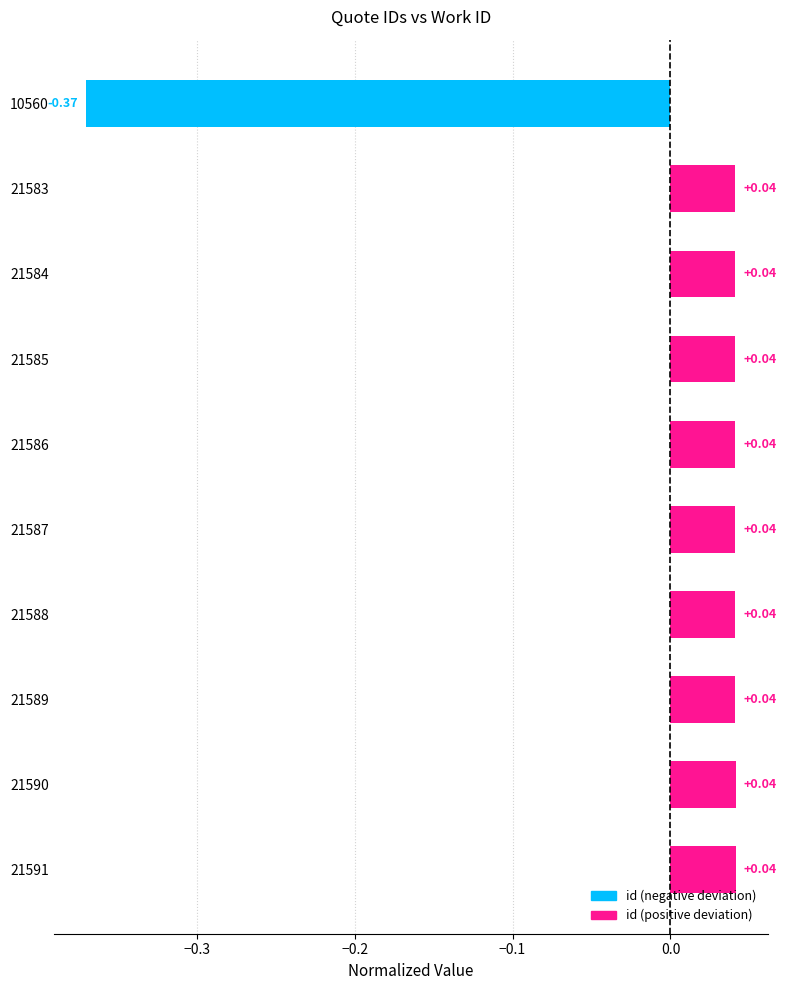

Count the number of data series in this chart.

1